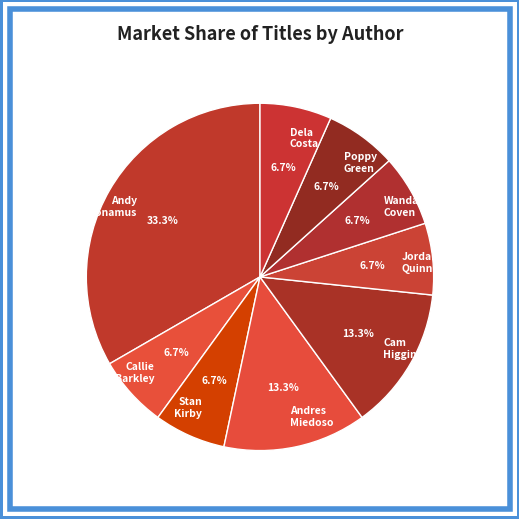

Does Callie Barkley account for over 50% of the chart?

No